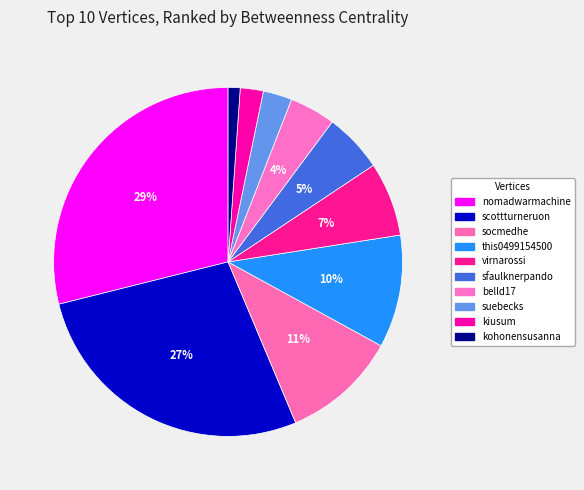

To the nearest percent, what percentage of the pie is virnarossi?

7%